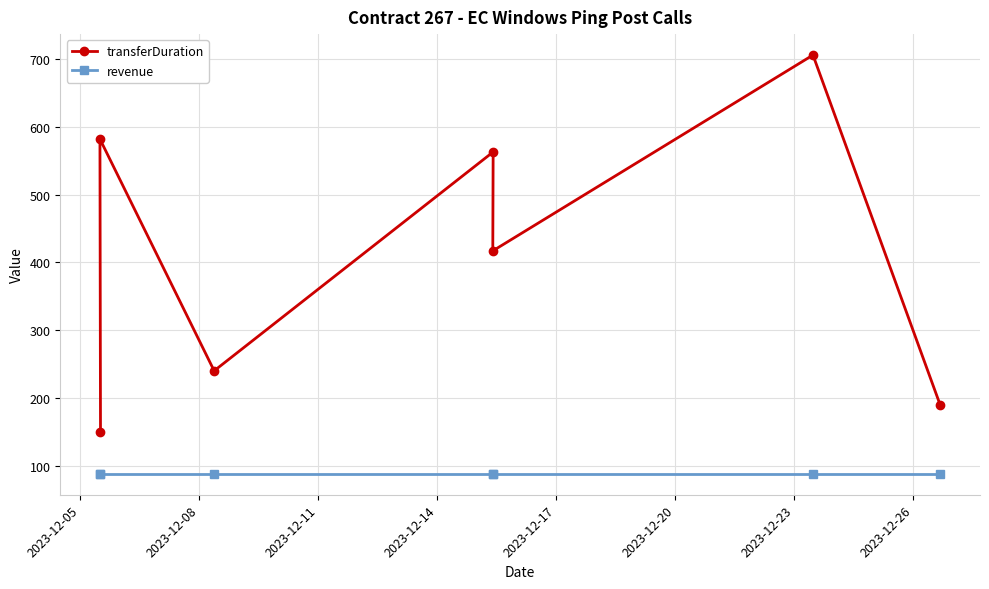

What are all the series names shown in the legend?

transferDuration, revenue